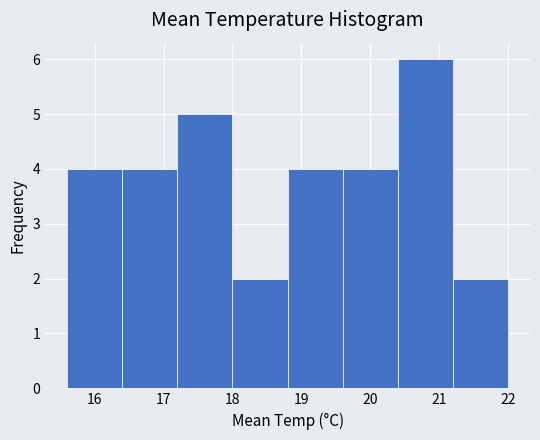

Reading left to right, list every bar in this chart as the range it spans on the x-axis followed by its height. The values are not printed on the chart, so give them approximately, as read against the axis.

15.6 to 16.4: 4
16.4 to 17.2: 4
17.2 to 18.0: 5
18.0 to 18.8: 2
18.8 to 19.6: 4
19.6 to 20.4: 4
20.4 to 21.2: 6
21.2 to 22.0: 2